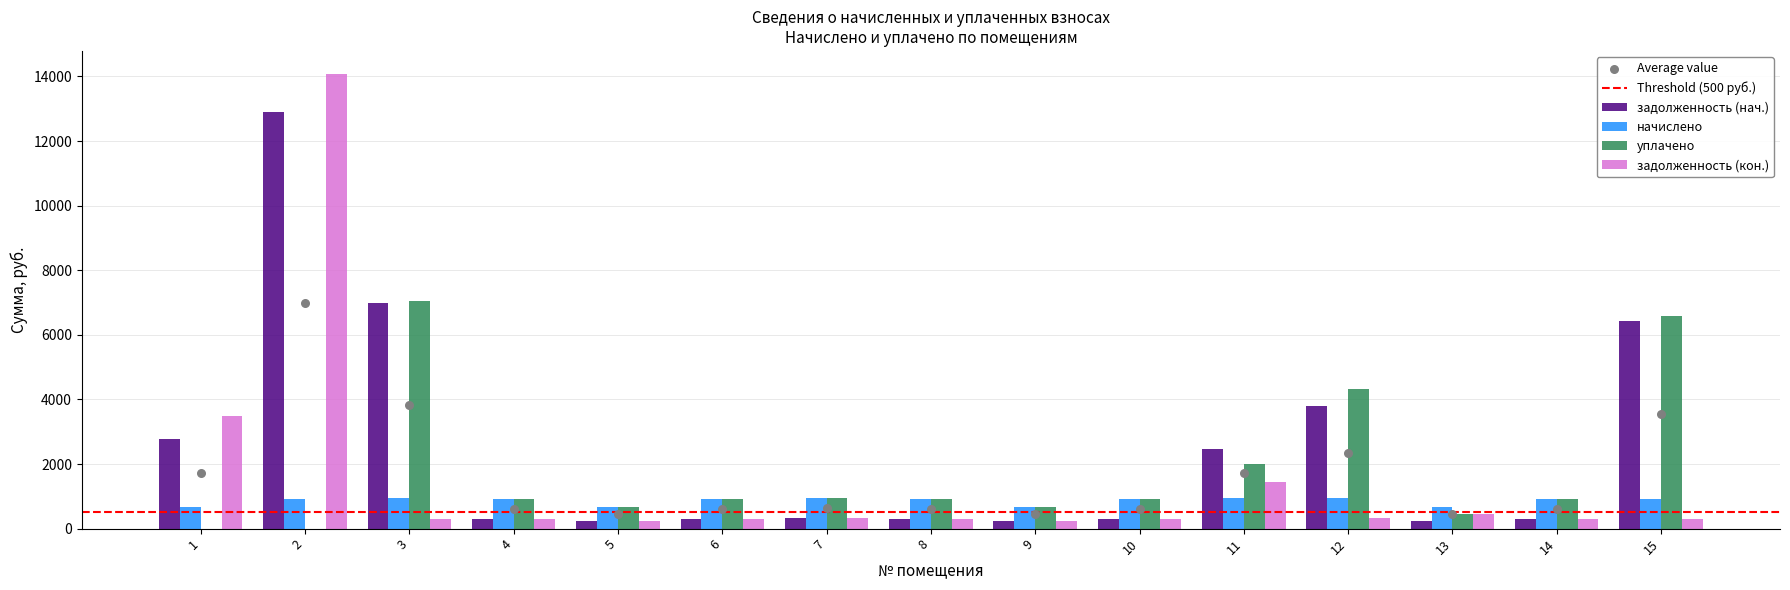

Which series reaches the maximum Y coordinate?

задолженность (кон.)